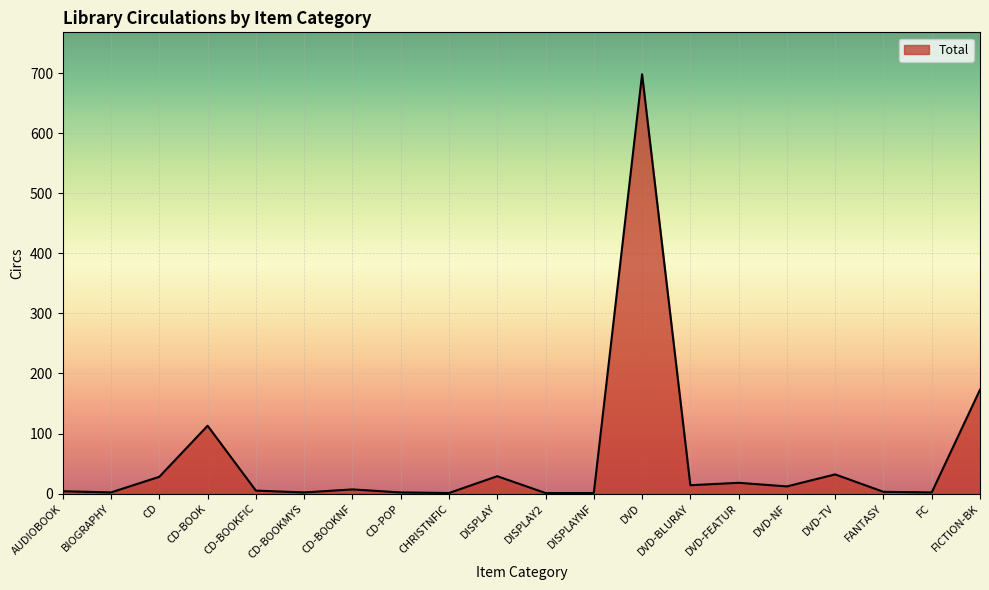

What position from the left is DISPLAY2?

11